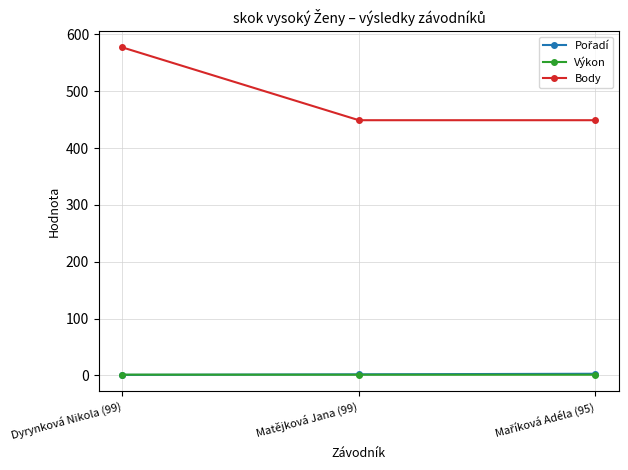

What is the total value across all series at Matějková Jana (99)?

452.3